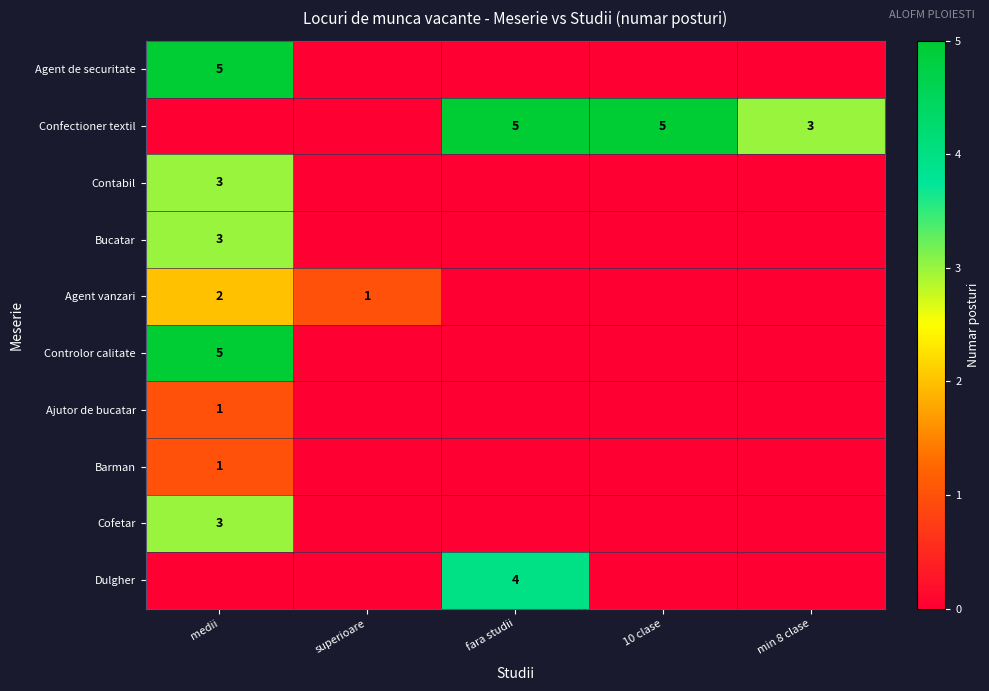

Is it true that Agent vanzari equals 2 at medii?

True